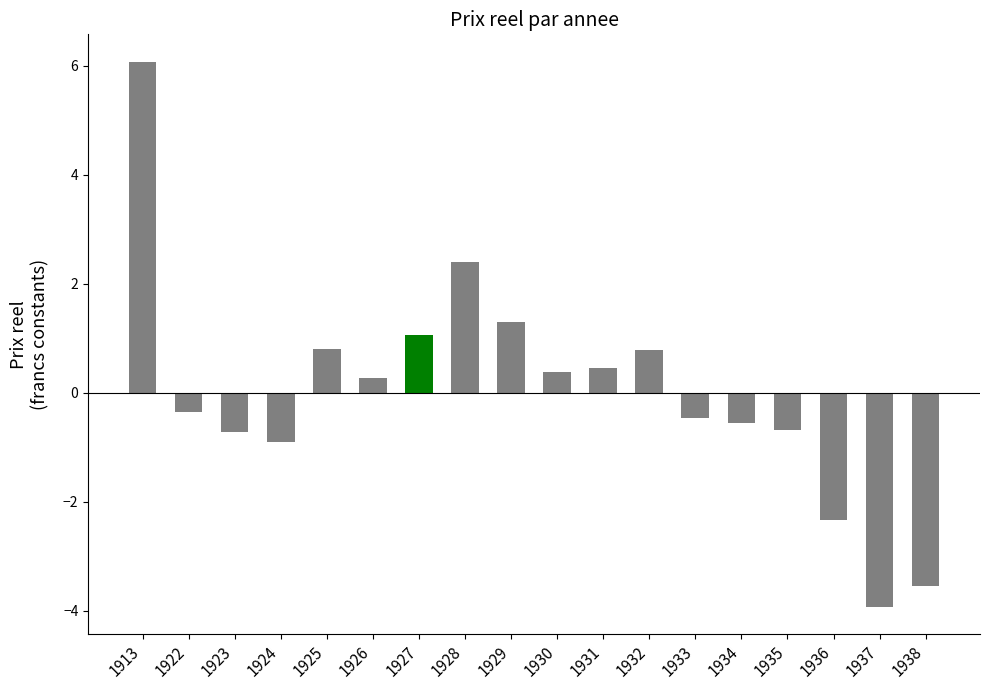

What is the difference between the maximum and minimum values?

10.0